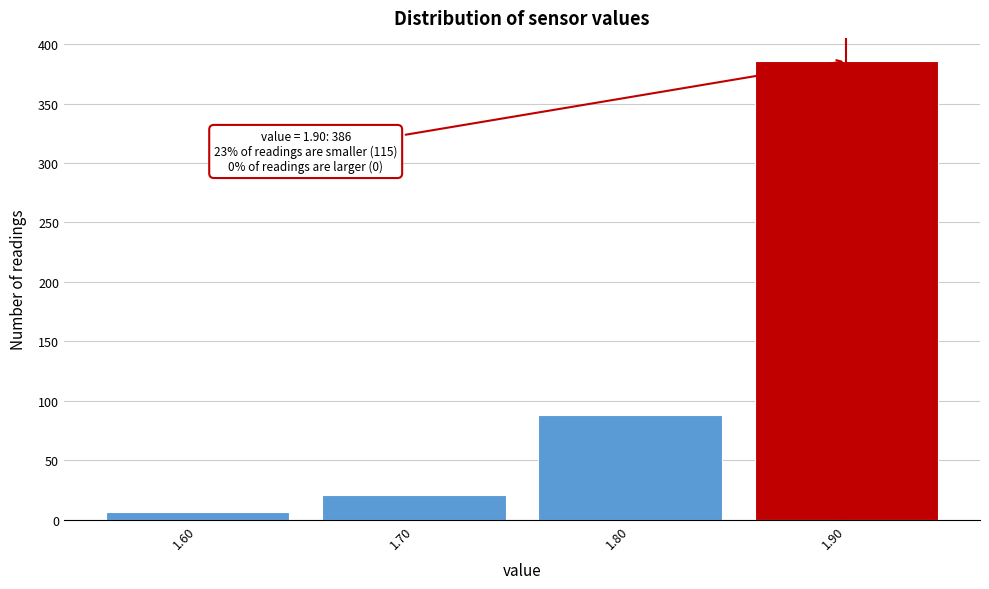

Which range on the x-axis has the tallest bar?

1.85 to 1.95